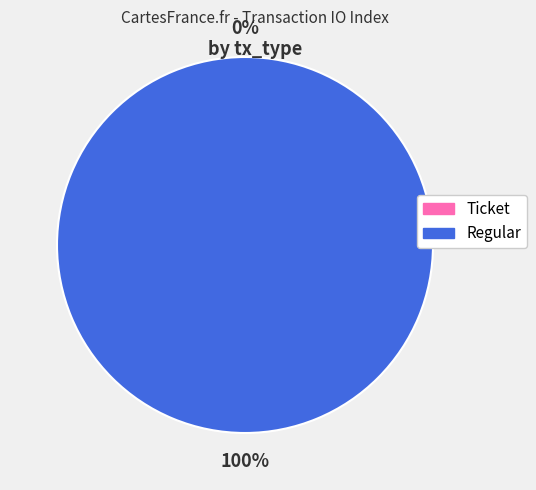

To the nearest percent, what is the average slice percentage?

50%